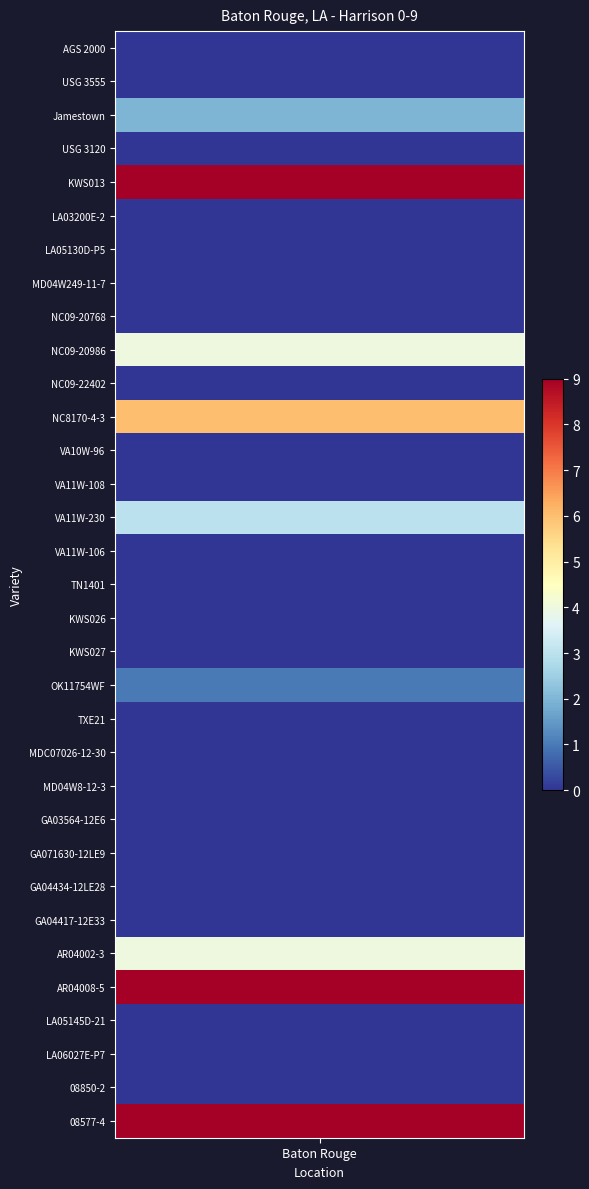

The value at VA11W-108 is -4. True or false?

False